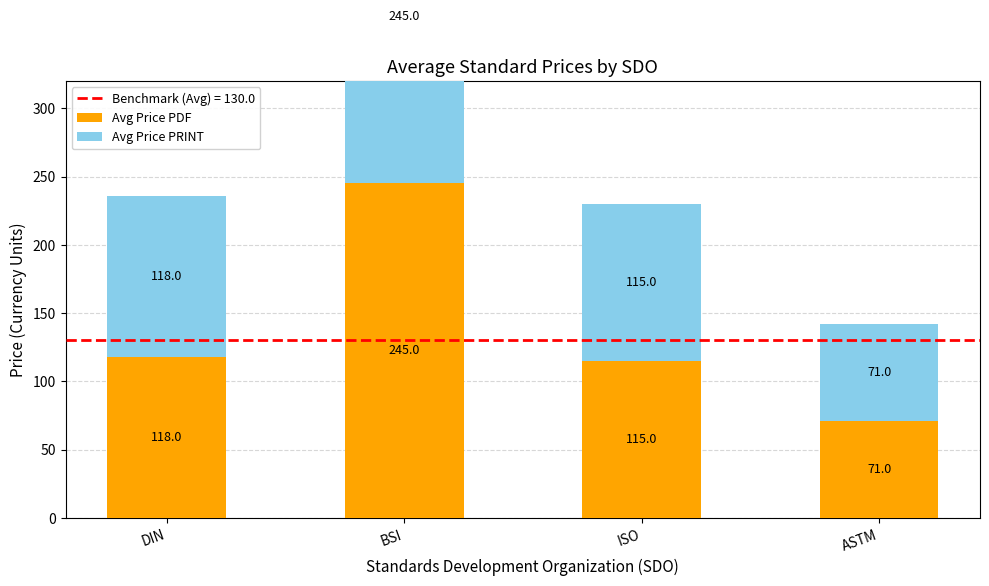

How many data points does each series have?

4